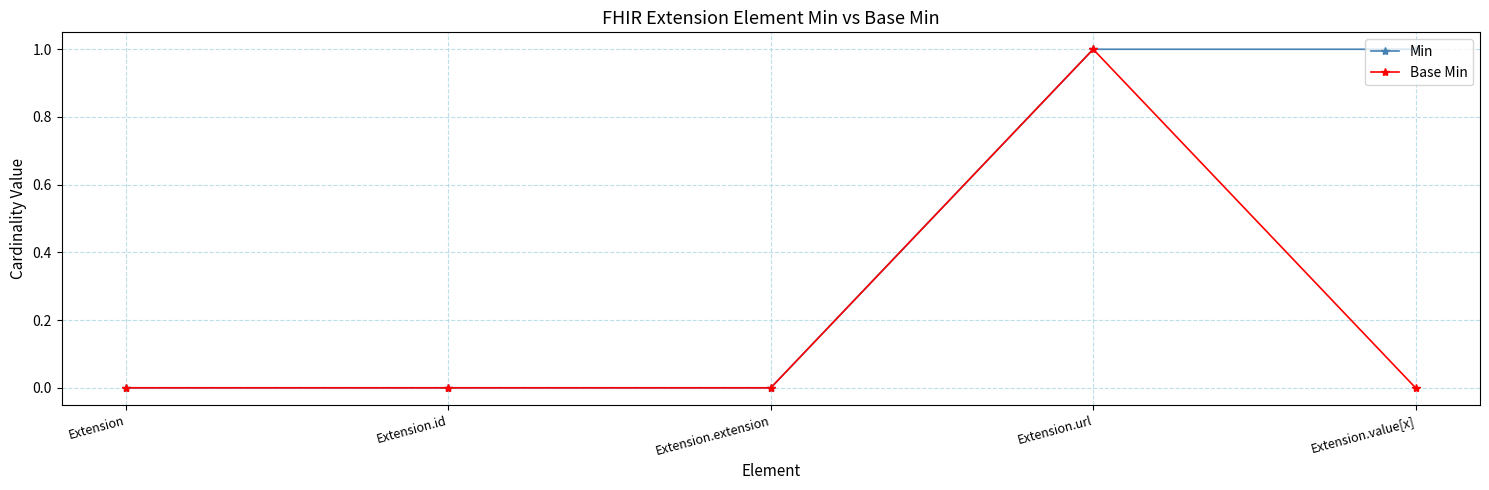

Reading left to right, list all the values displayed in this chart.

Min: 0	0	0	1	1
Base Min: 0	0	0	1	0